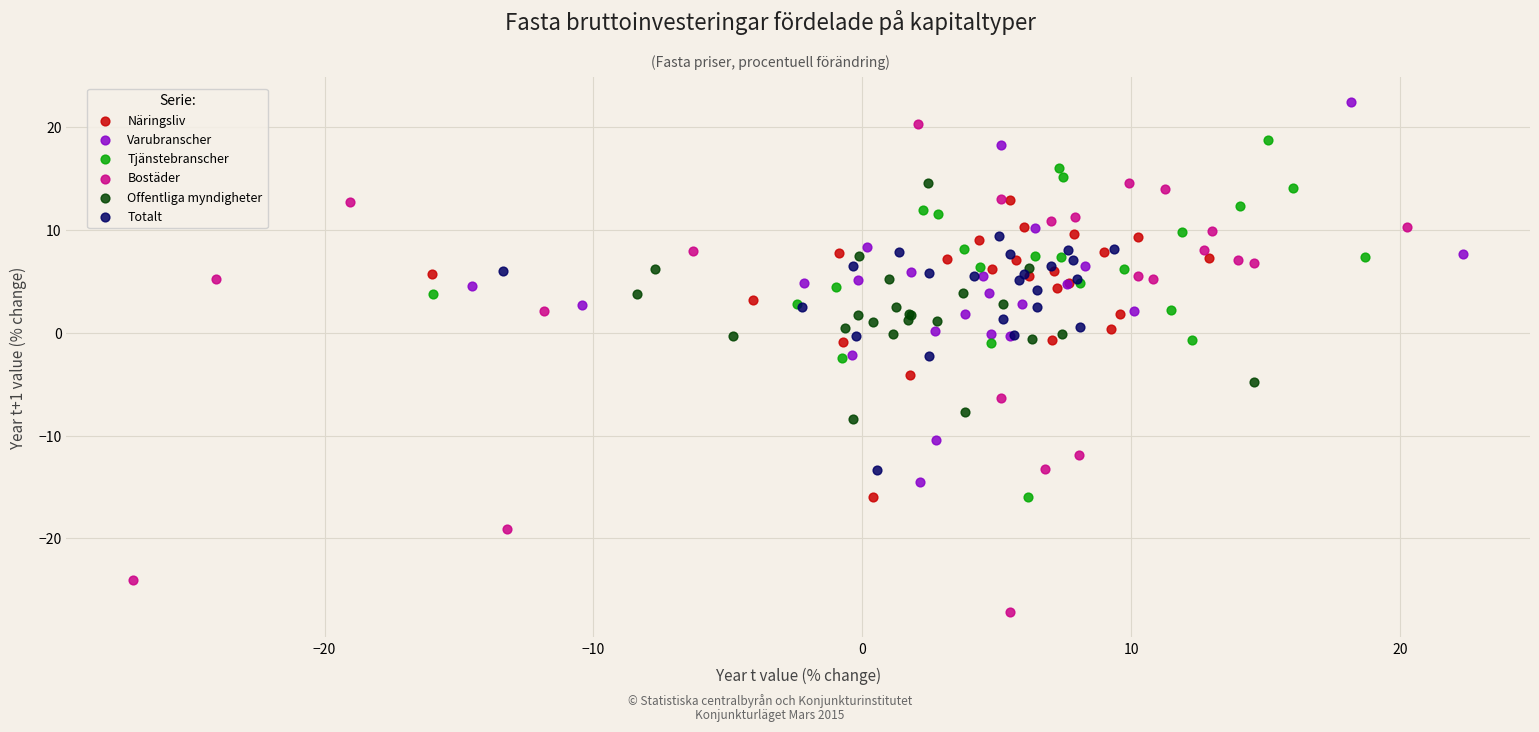

Which series contains the lowest Y value?

Bostäder